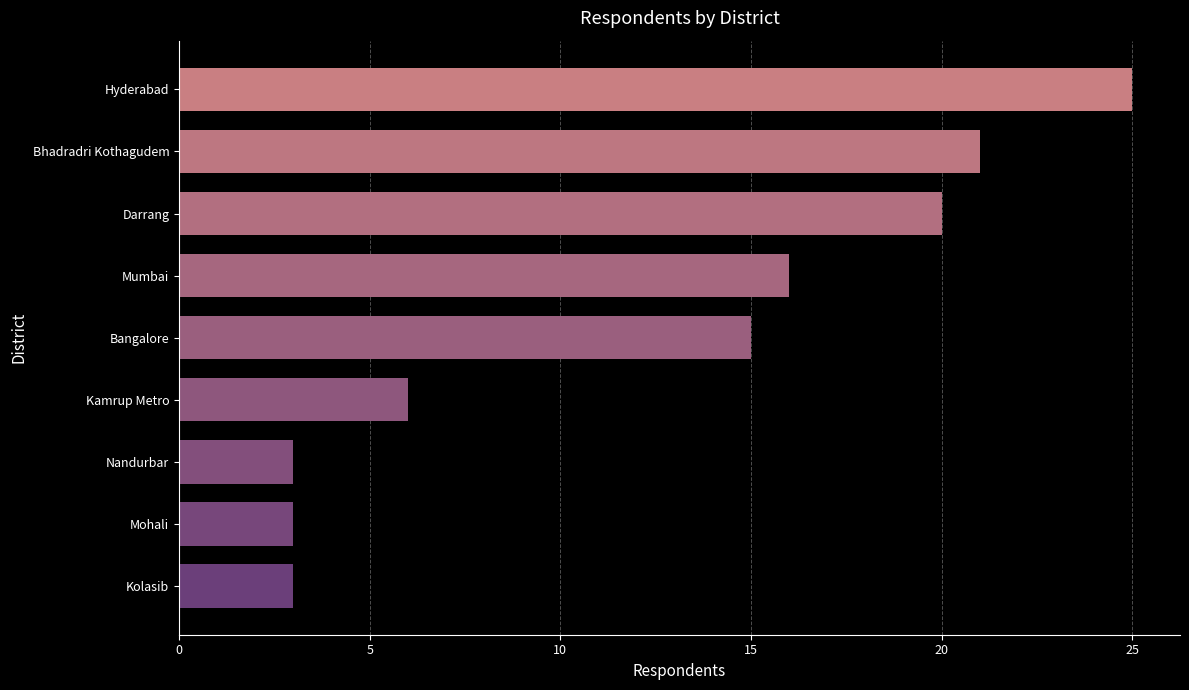

How many data points are less than 15?

4